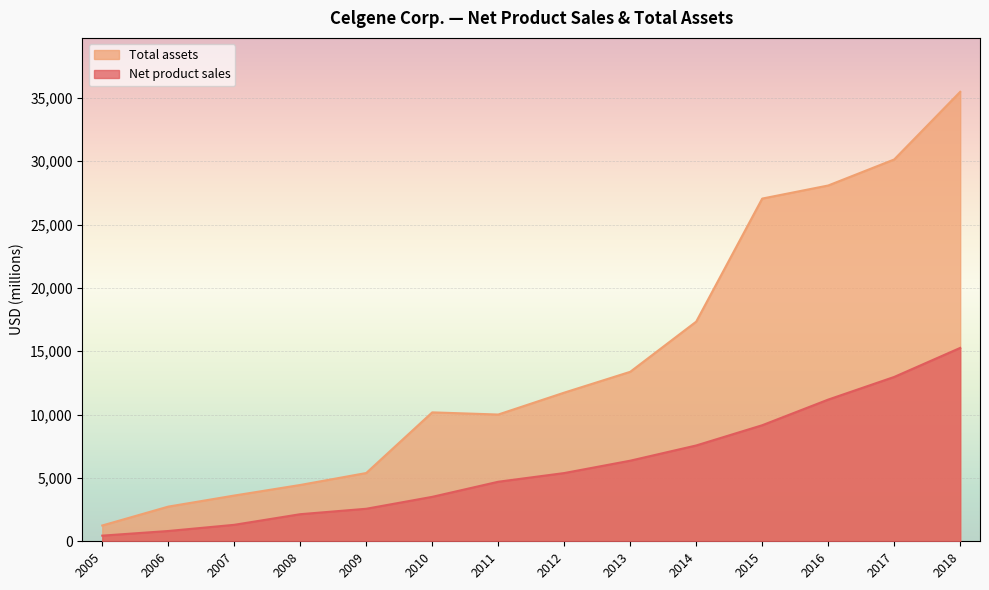

The Total assets series shows 1064 at 2007. True or false?

False